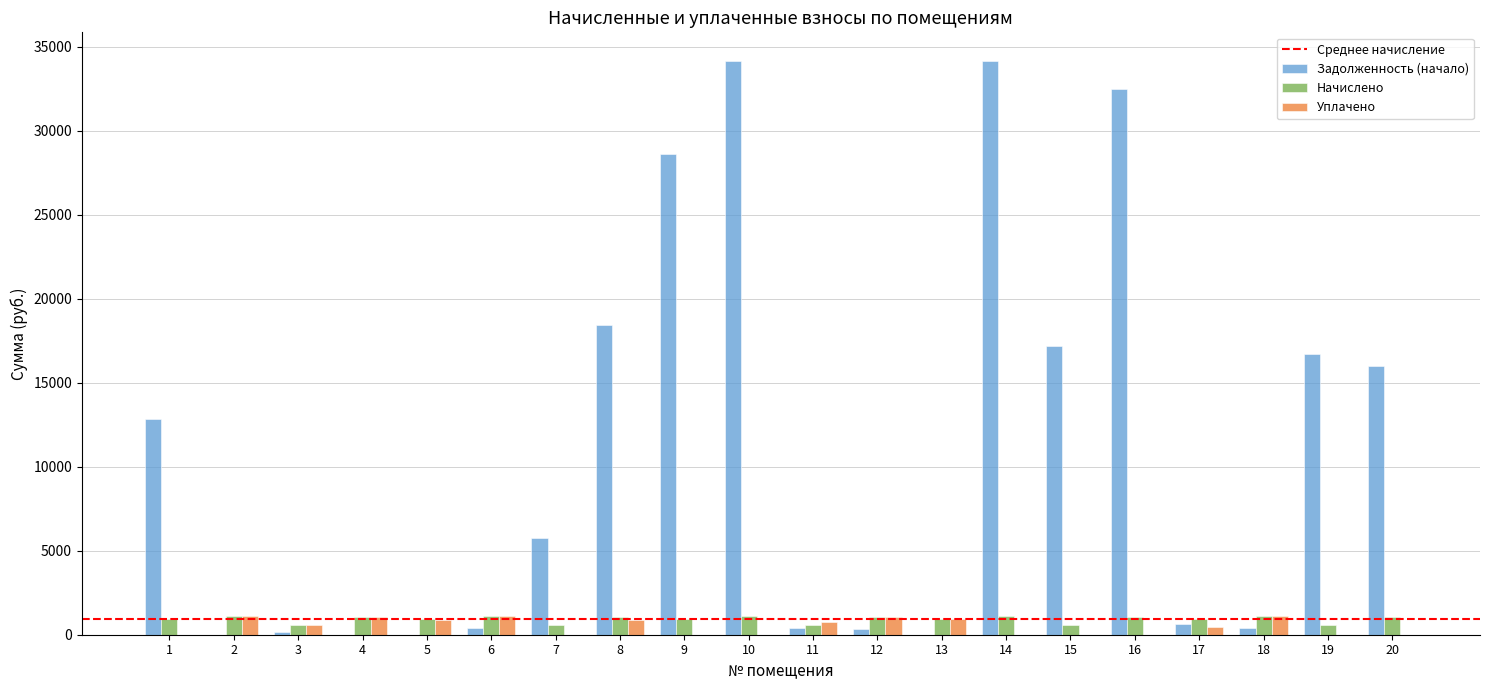

Does the chart contain stacked bars?

No